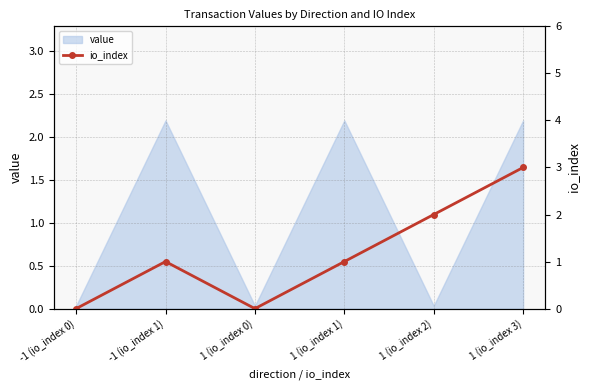

Reading right to left, extract all data points from this chart.

3	2	1	0	1	0